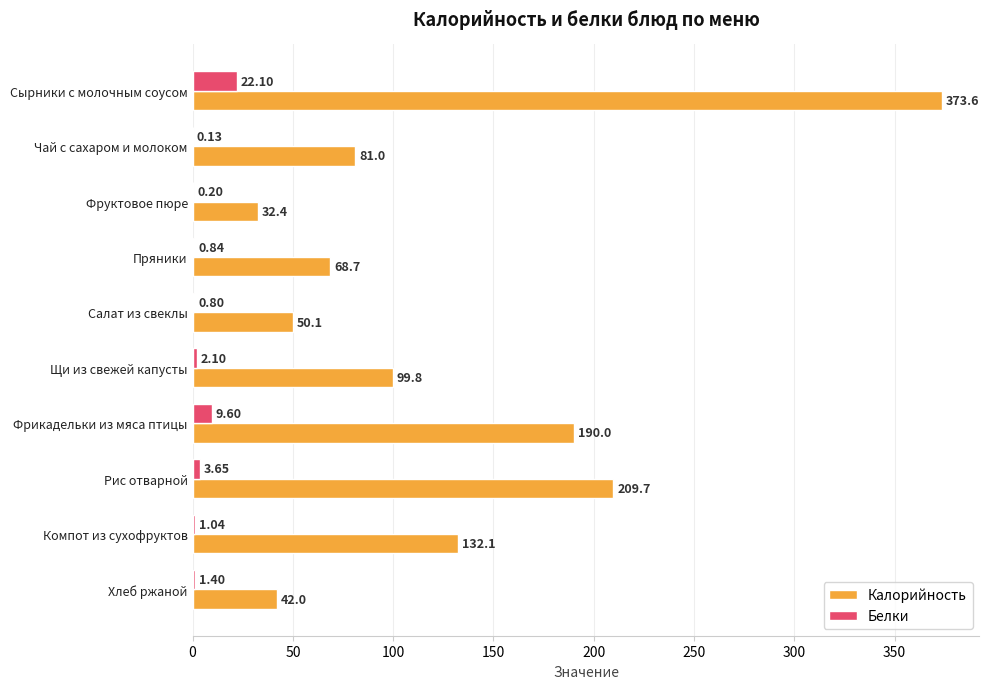

What is the sum of the Белки values at Фруктовое пюре and Чай с сахаром и молоком?

0.3